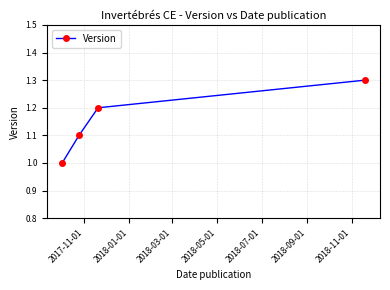

Reading left to right, list all the values displayed in this chart.

1.0	1.1	1.2	1.3